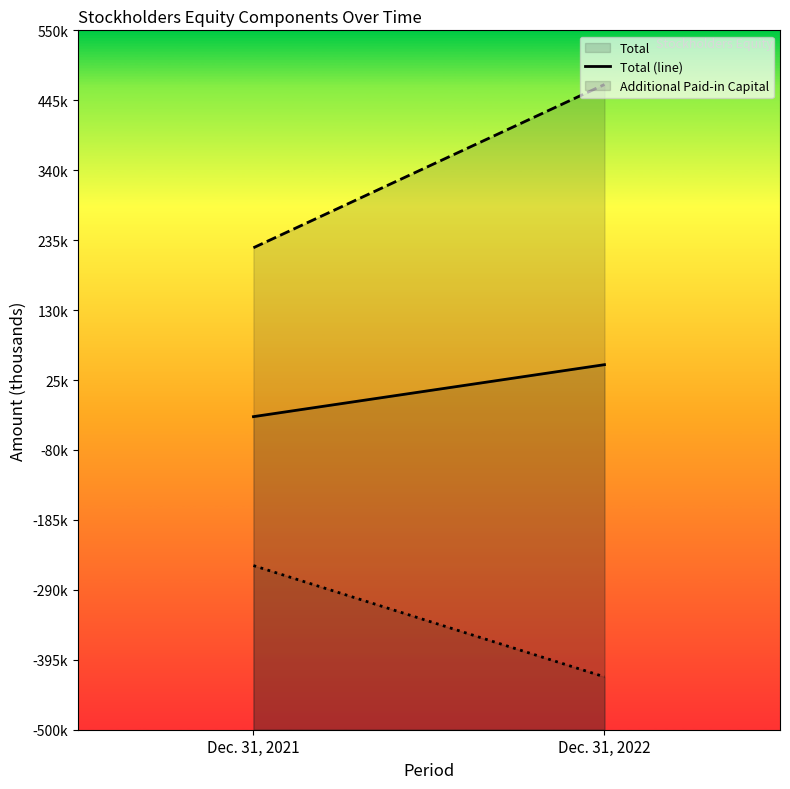

What is the total value across all series at Dec. 31, 2021?

-59960